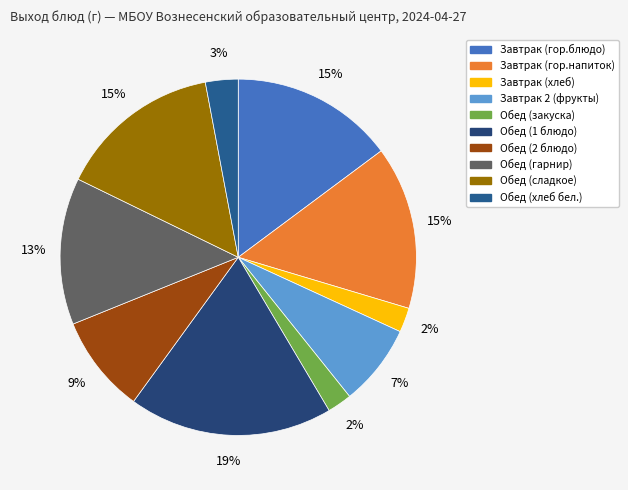

The Завтрак (гор.напиток) slice represents 15% of the pie. True or false?

True